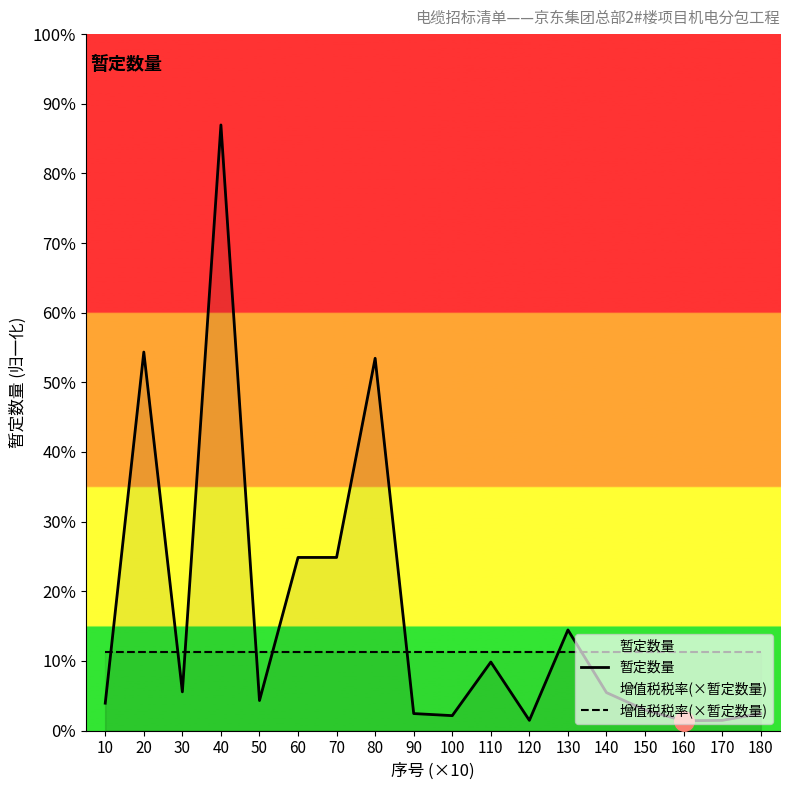

Reading left to right, extract all data points from this chart.

暂定数量: 10=159.5	20=2205.5	30=225.5	40=3528.8	50=174.9	60=1008.7	70=1008.7	80=2169.2	90=99.0	100=86.9	110=399.3	120=59.4	130=586.3	140=221.1	150=119.9	160=57.2	170=59.4	180=99.0
增值税税率(×暂定数量): 10=458.7	20=458.7	30=458.7	40=458.7	50=458.7	60=458.7	70=458.7	80=458.7	90=458.7	100=458.7	110=458.7	120=458.7	130=458.7	140=458.7	150=458.7	160=458.7	170=458.7	180=458.7